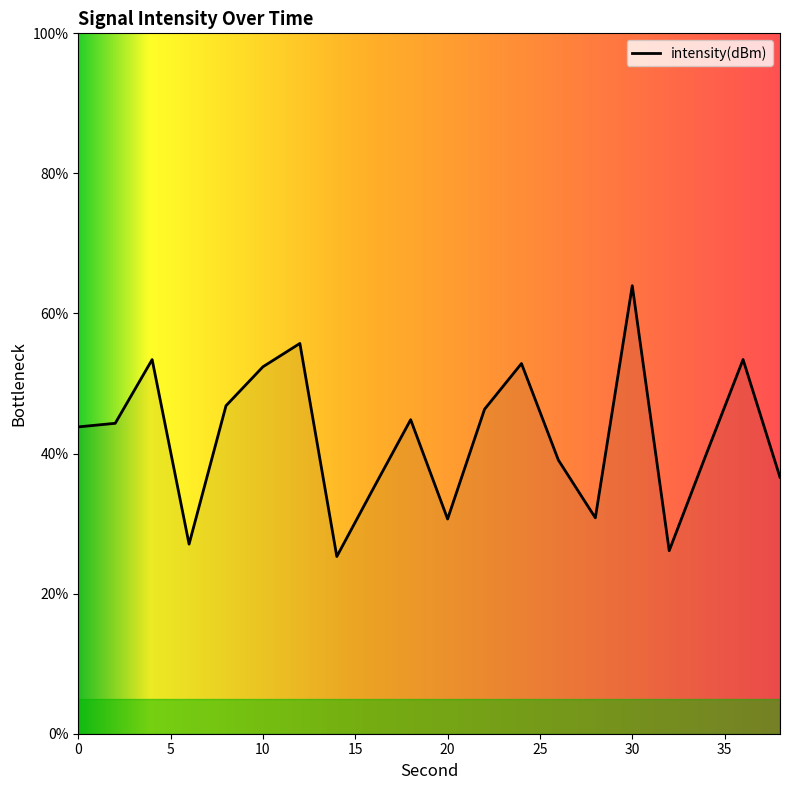

What is the maximum value shown in the chart?

64.0